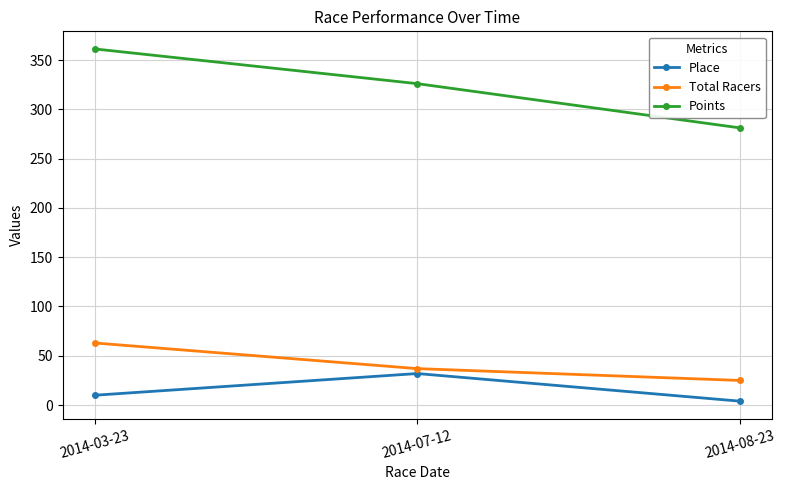

Which series has the largest range (max minus min)?

Points